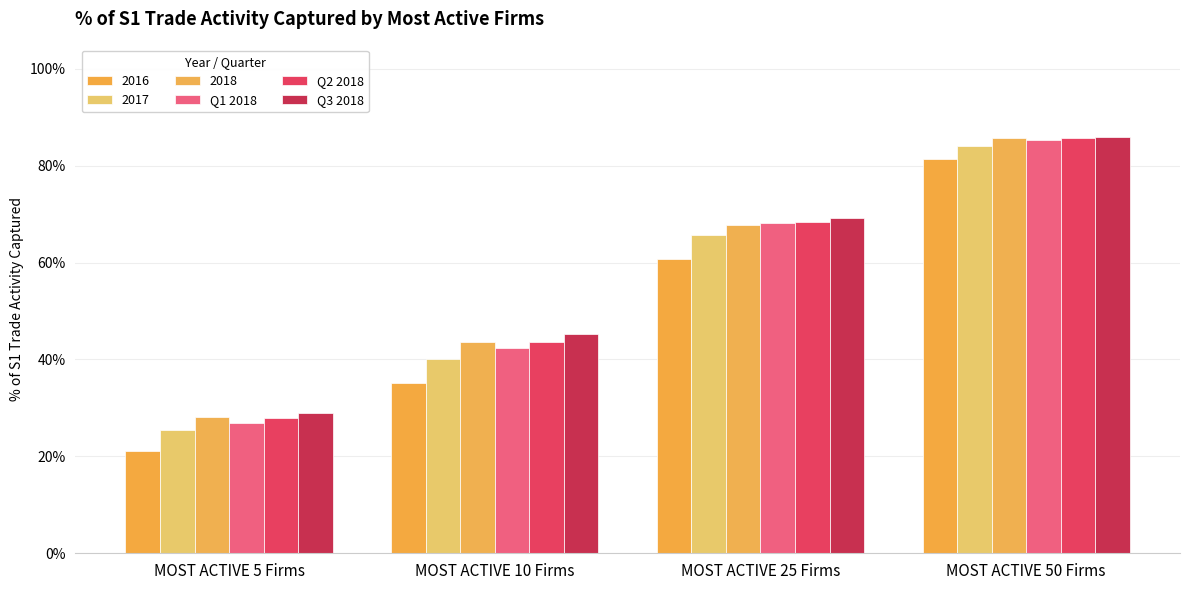

Between MOST ACTIVE 25 Firms and MOST ACTIVE 10 Firms, which is larger?

MOST ACTIVE 25 Firms